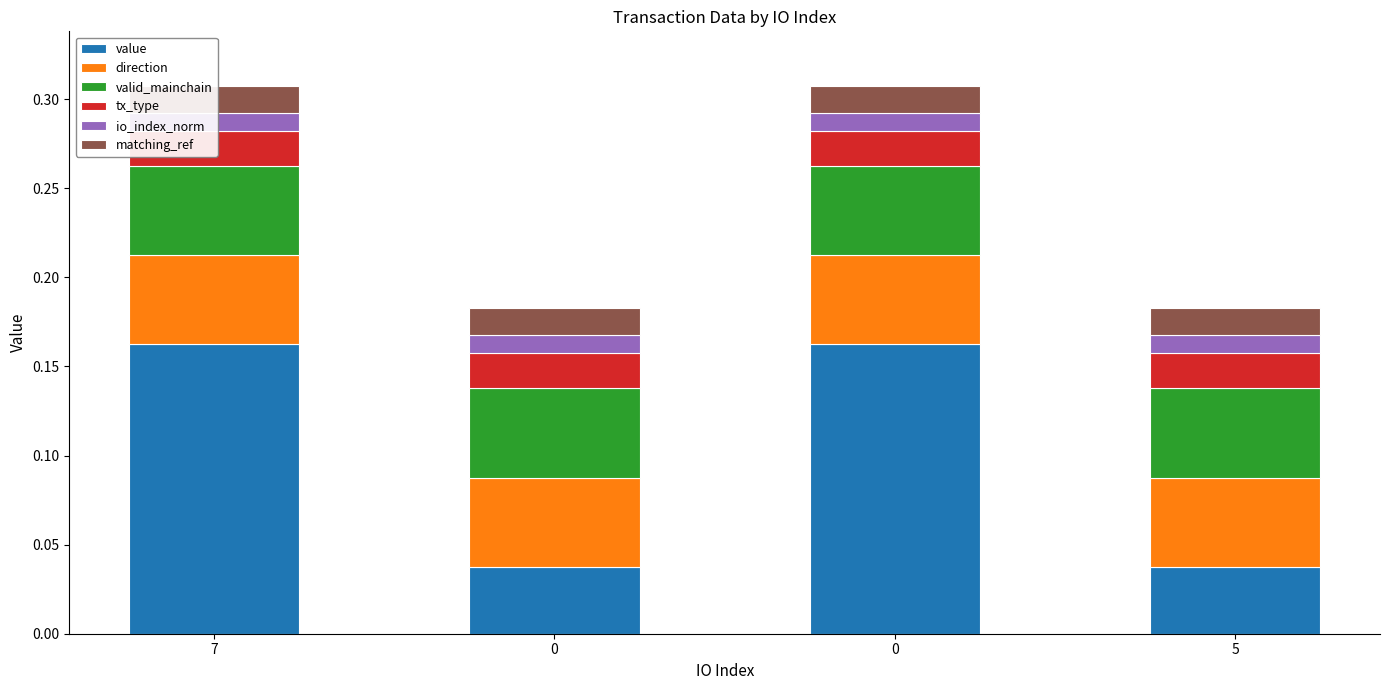

The matching_ref series shows 0.0 at 5. True or false?

False